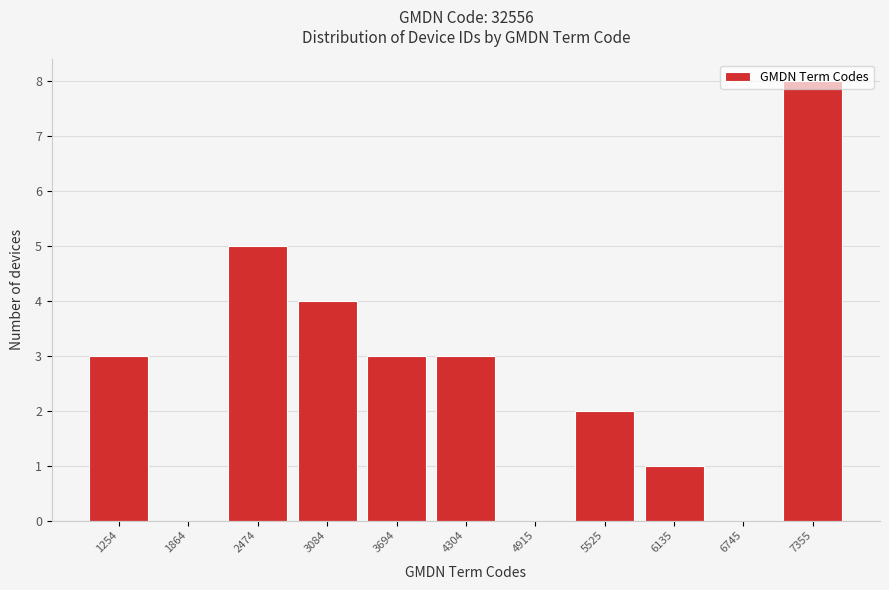

Which has a higher value, 1864 or 1254?

1254